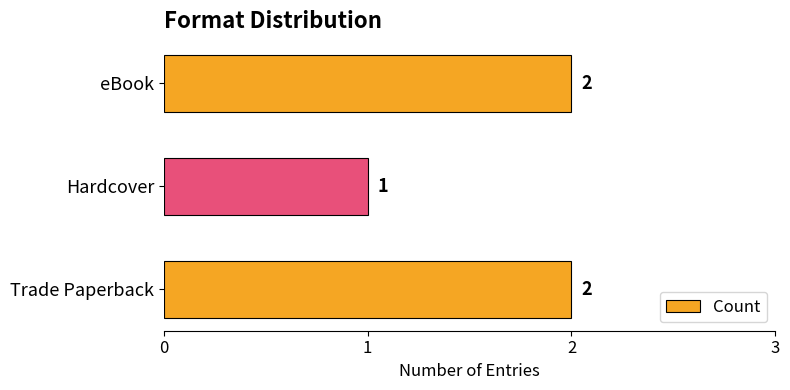

Where is the data nearest to the value 1?

Hardcover